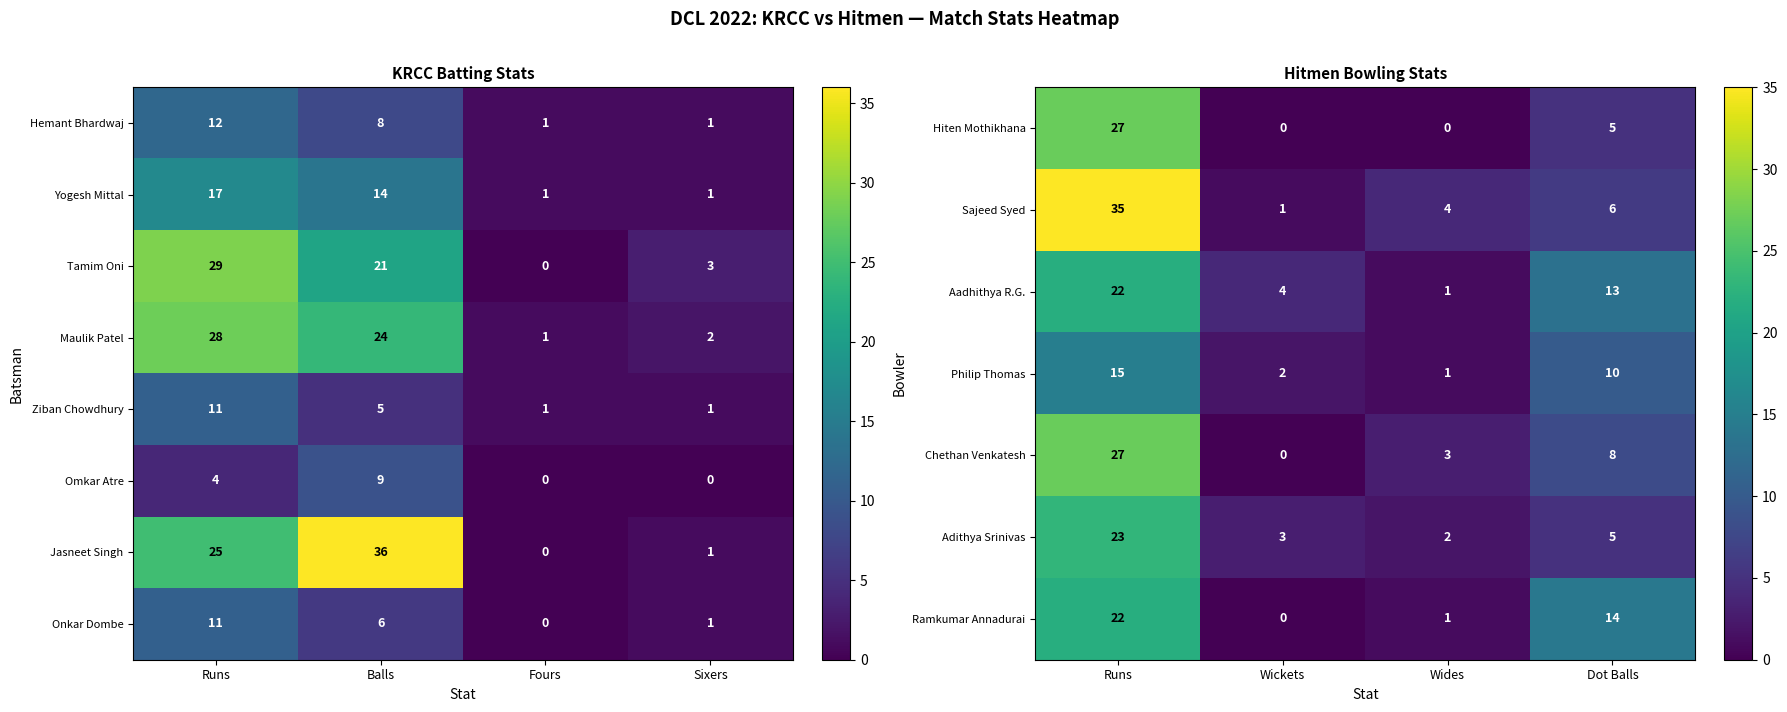

The value of Hiten Mothikhana at Dot Balls is 2. True or false?

False